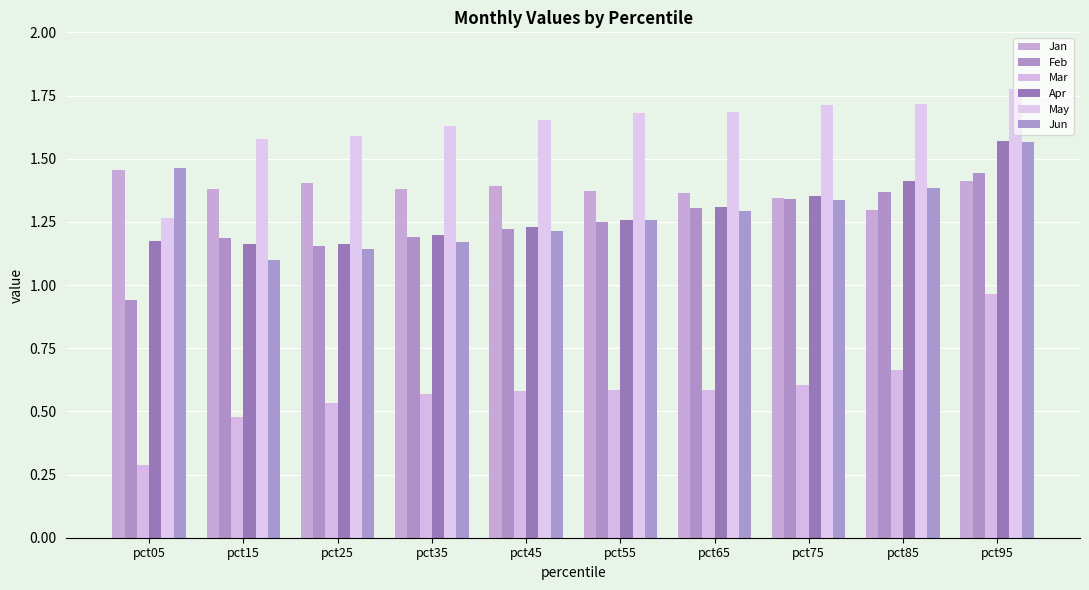

Is the value of May at pct85 greater than the value of Mar at pct55?

Yes